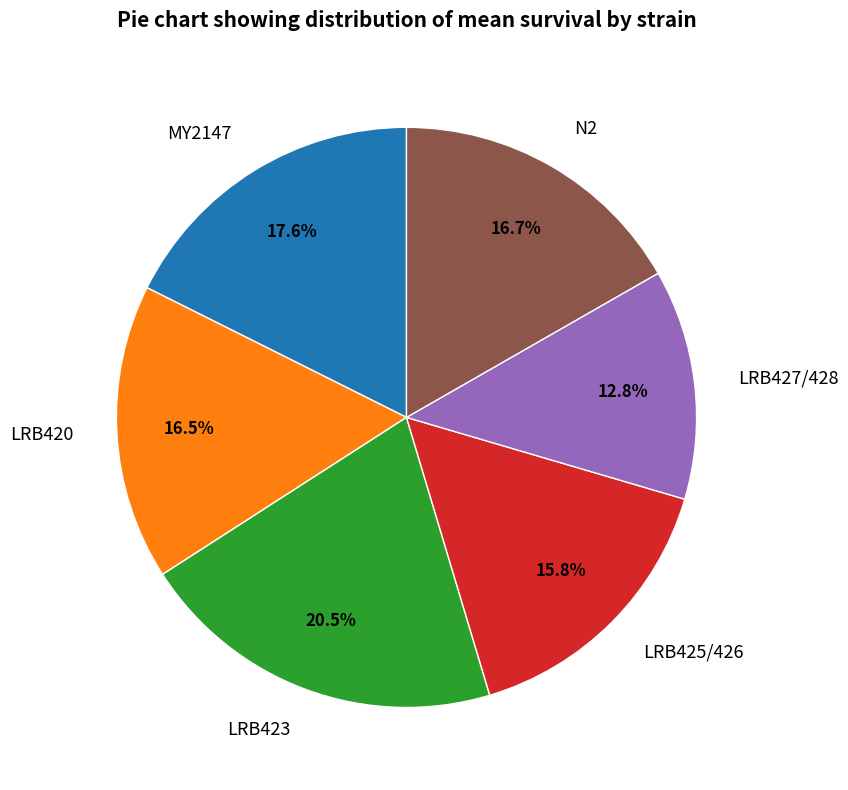

What is the ratio of the value at LRB423 to the value at LRB427/428?

1.6